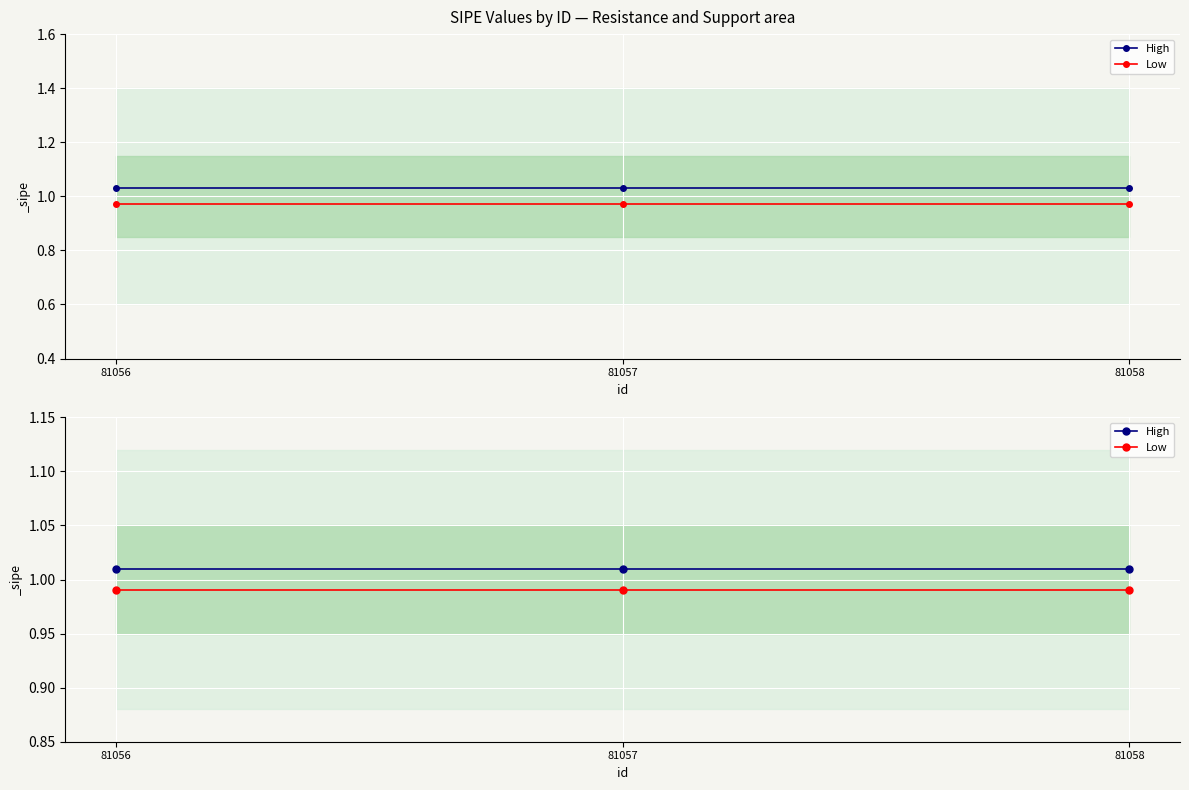

Where is High nearest to the value 1?

81056